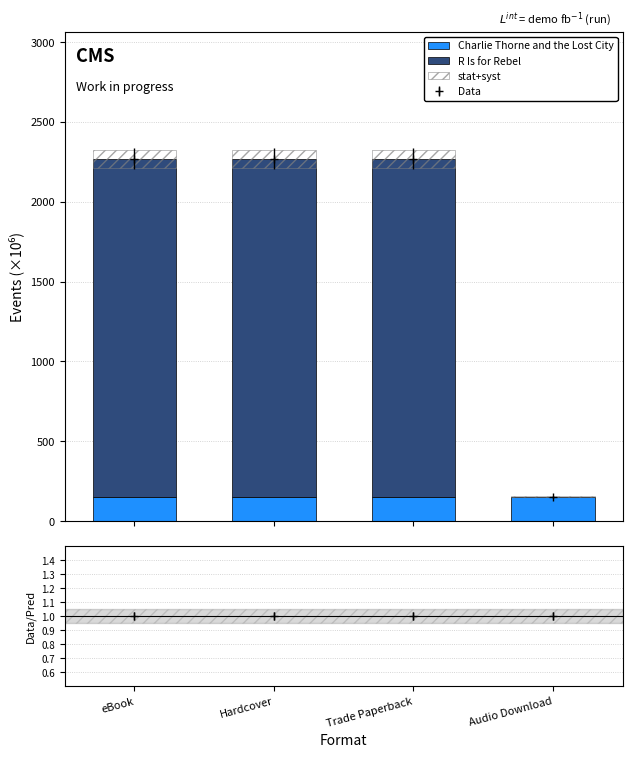

What is the spread (max minus min) of values at Audio Download?

152.3